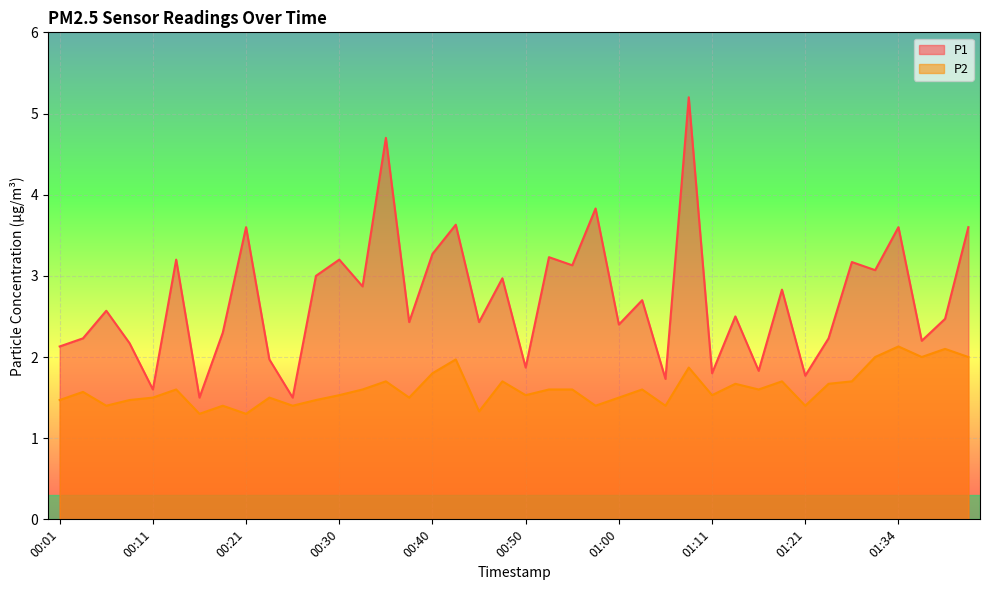

What are all the series names shown in the legend?

P1, P2